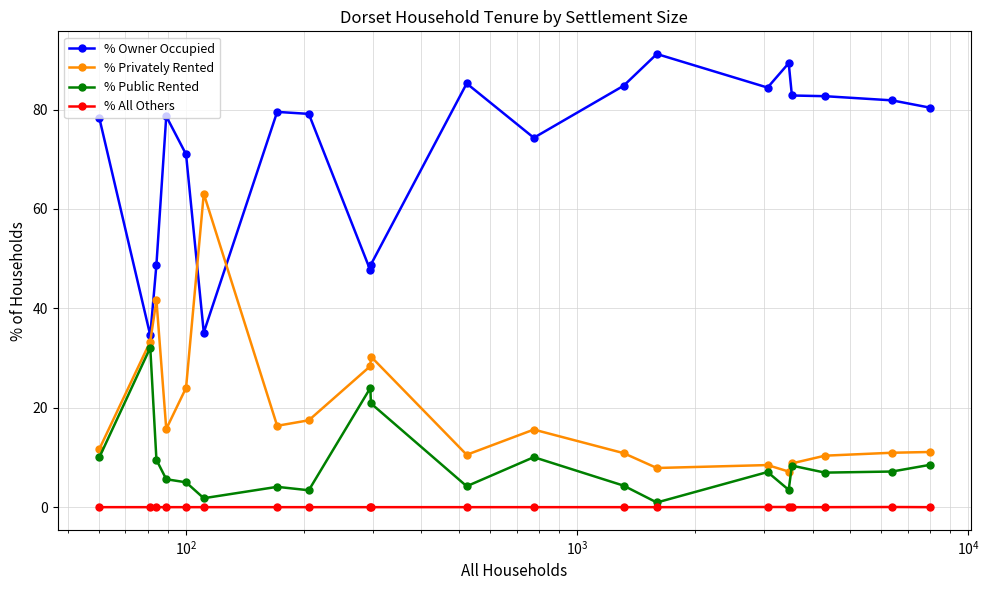

What is the value of the % Privately Rented point at the 13th from the left?

10.9